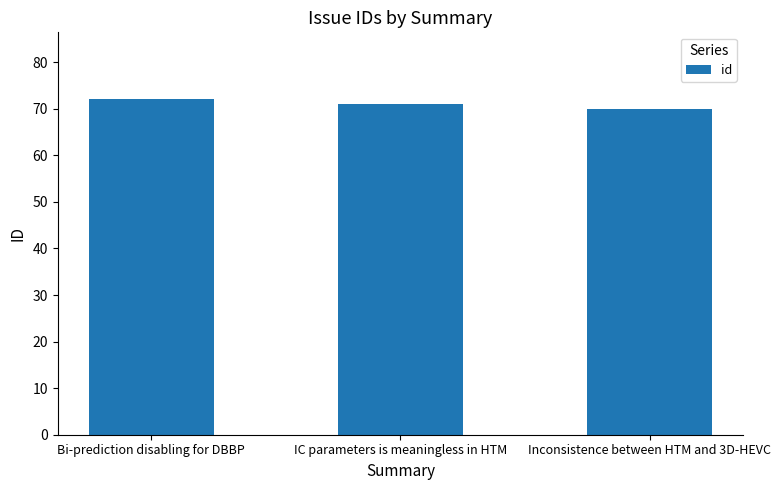

What is the label of the 2nd bar from the right?

IC parameters is meaningless in HTM